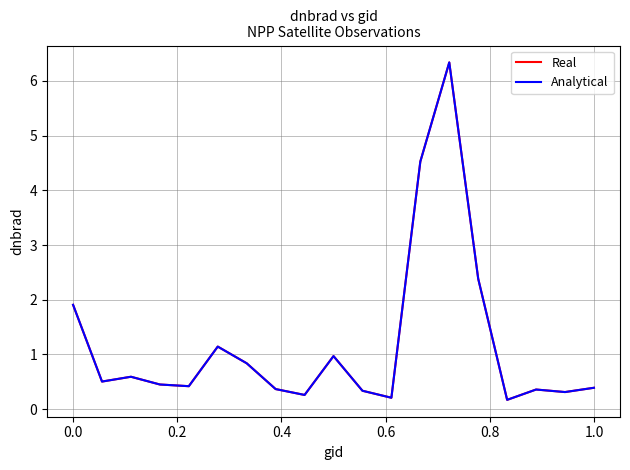

Does the chart have visible grid lines?

Yes